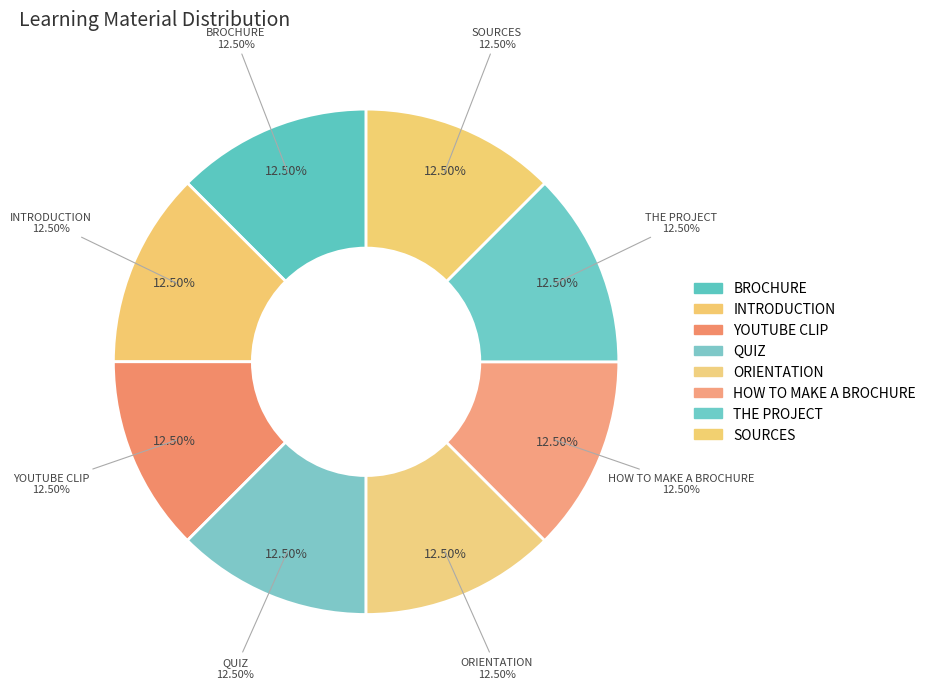

Rank the categories by value from lowest to highest.

BROCHURE, INTRODUCTION, YOUTUBE CLIP, QUIZ, ORIENTATION, THE PROJECT, HOW TO MAKE A BROCHURE, SOURCES